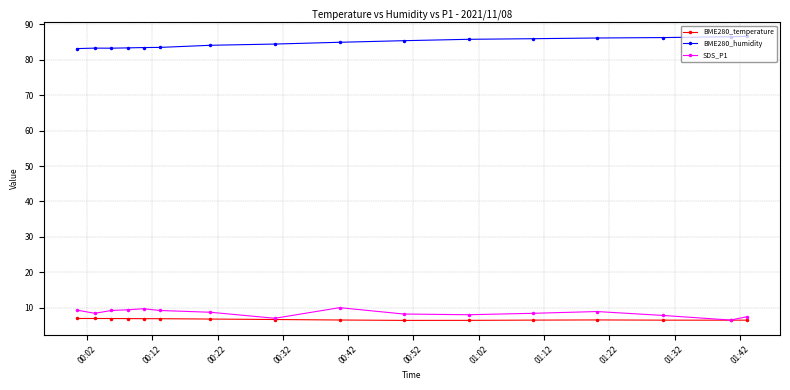

At how many categories does at least one series exceed 64?

16